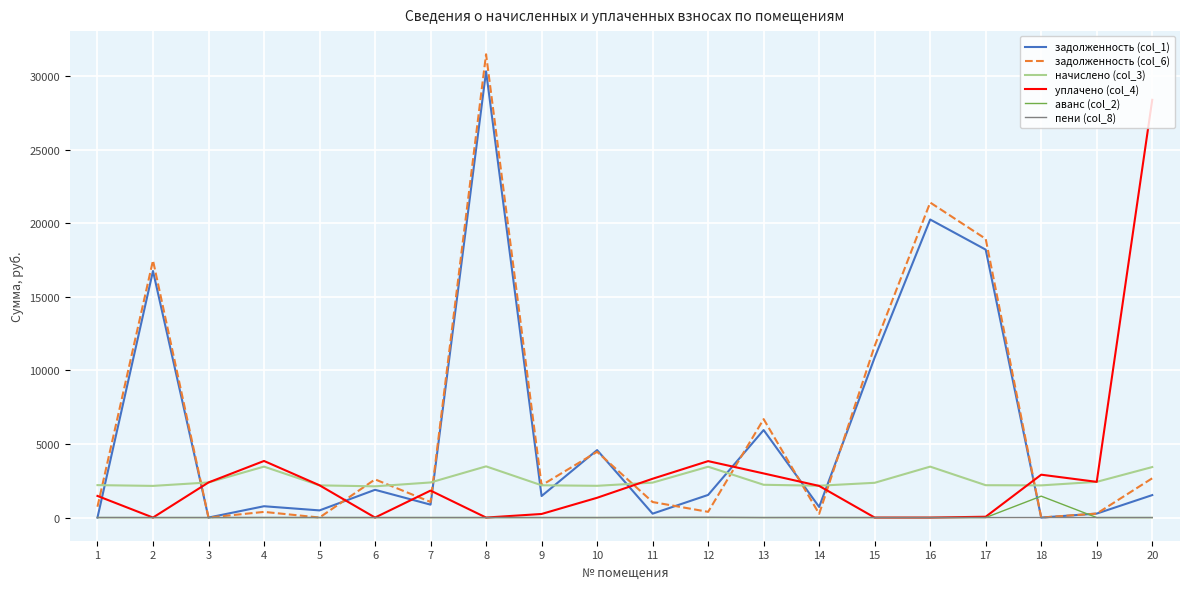

What is the highest value of the начислено (col_3) series?

3480.8